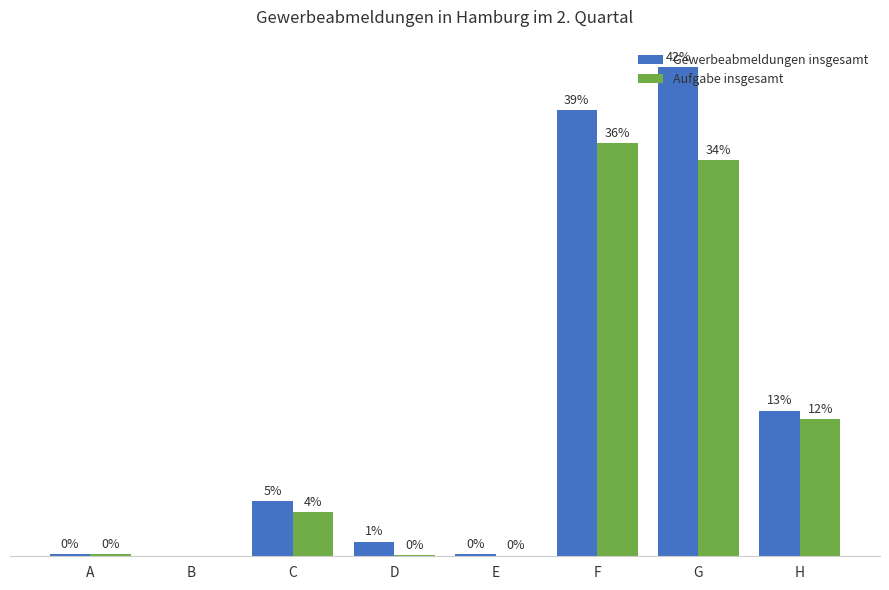

The value of Gewerbeabmeldungen insgesamt at C is 21. True or false?

False